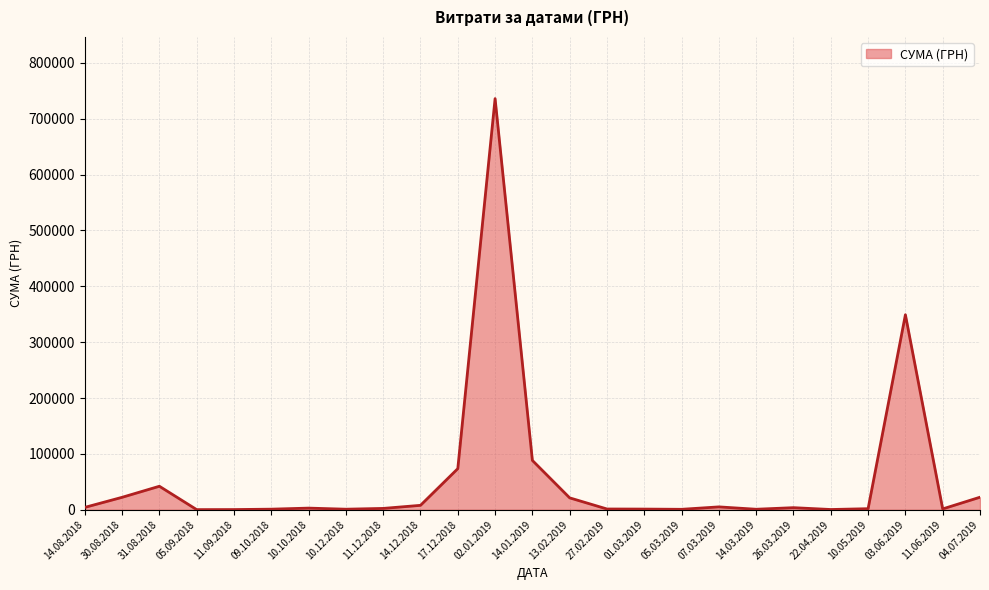

What is the change in value from 02.01.2019 to 14.01.2019?

-647727.8